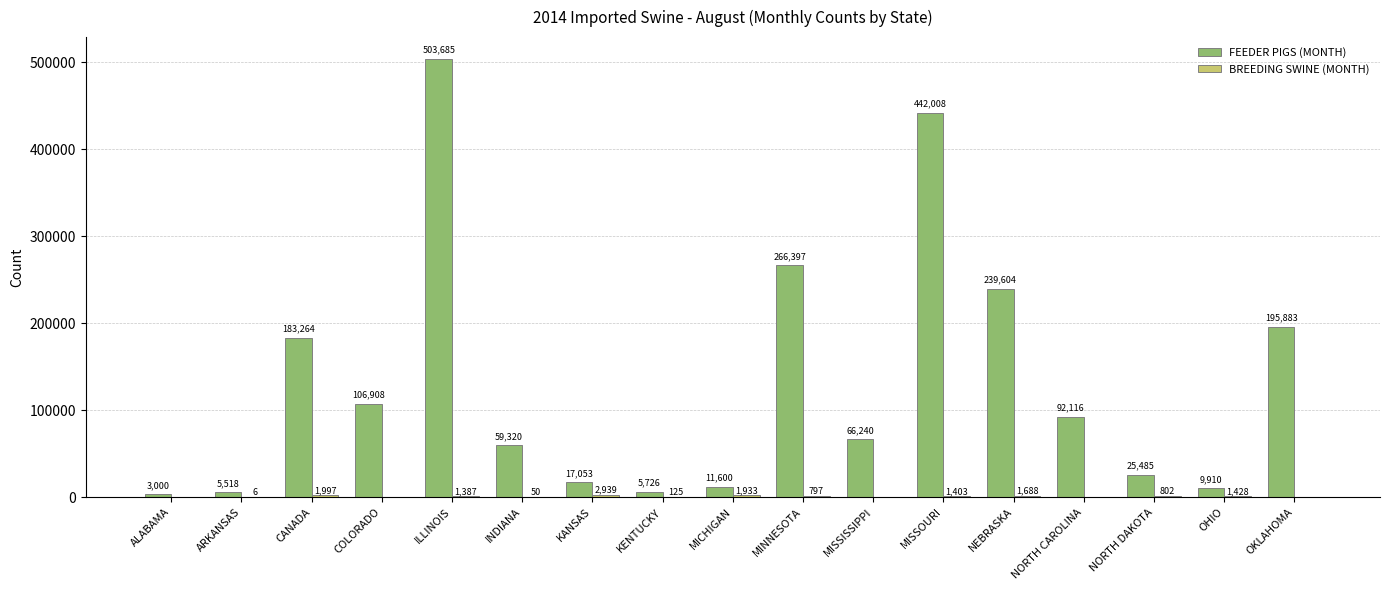

How many categories are shown in the chart?

17